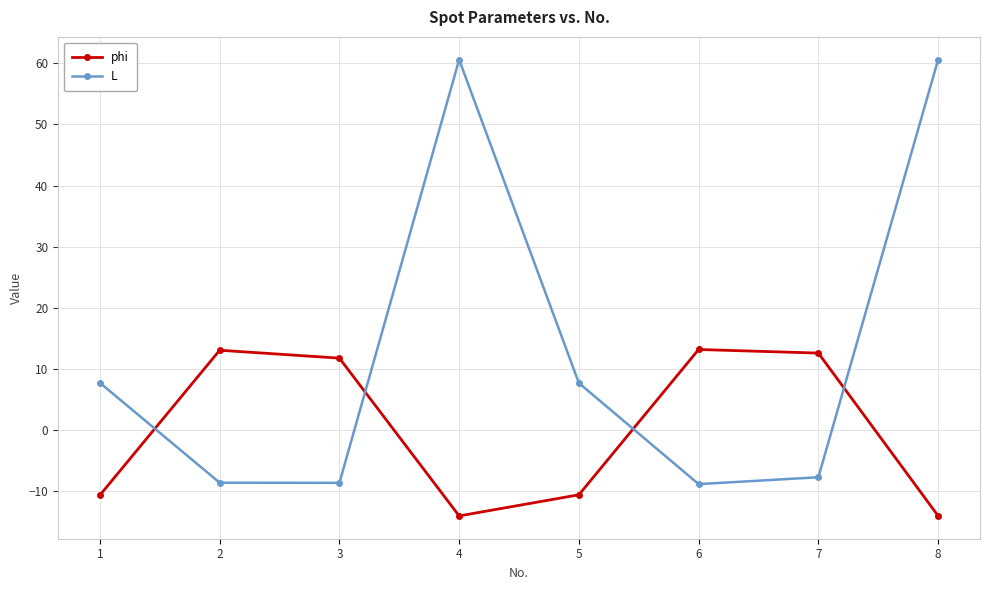

How many times do L and phi cross each other?

4